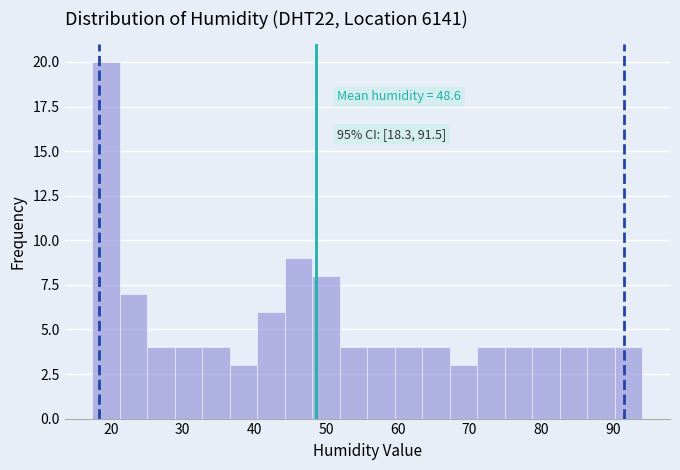

Read against the x-axis, roughly where is the centre of the tallest bar?

19